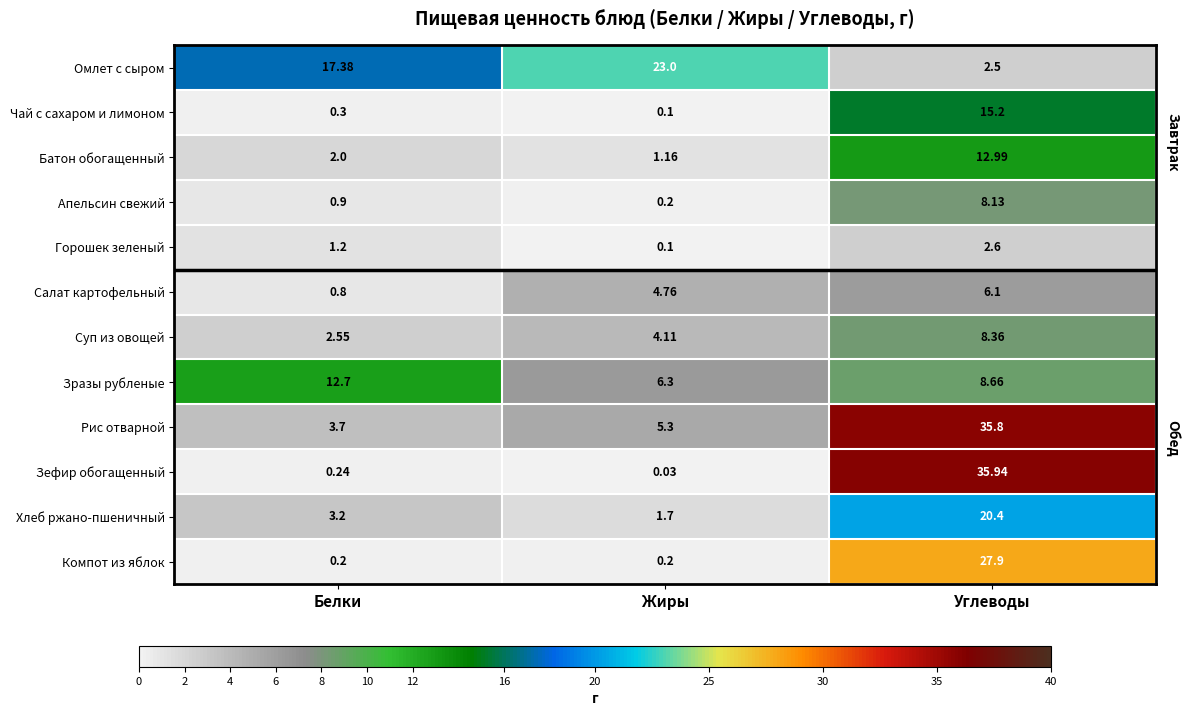

Rank the series at Белки from highest to lowest value.

Омлет с сыром, Зразы рубленые, Рис отварной, Хлеб ржано-пшеничный, Суп из овощей, Батон обогащенный, Горошек зеленый, Апельсин свежий, Салат картофельный, Чай с сахаром и лимоном, Зефир обогащенный, Компот из яблок